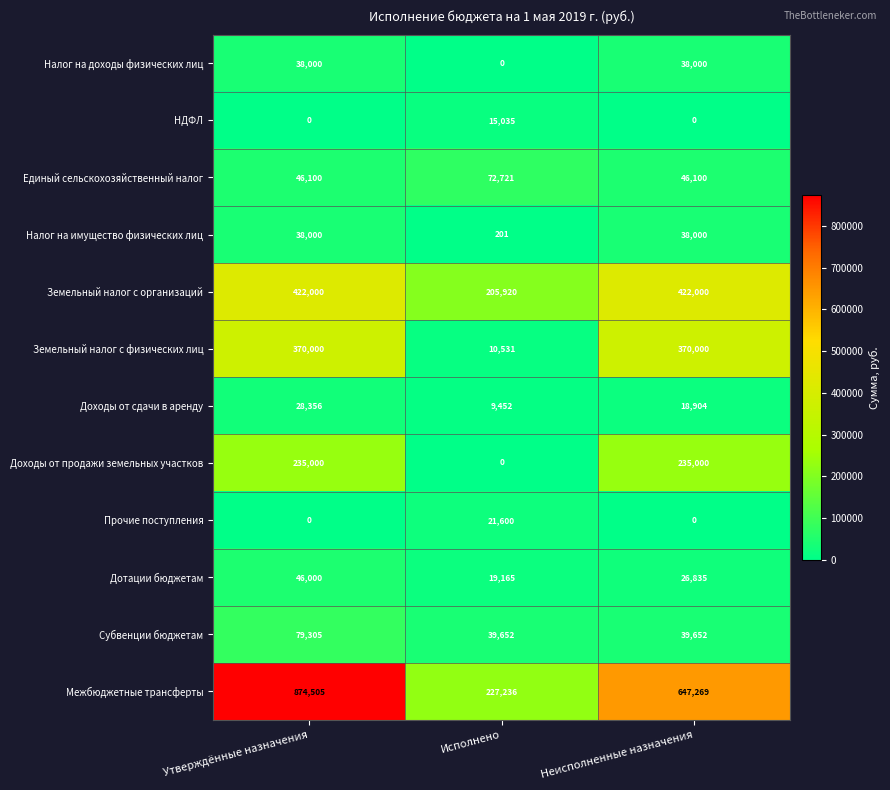

Which series has the widest spread of values?

Межбюджетные трансферты